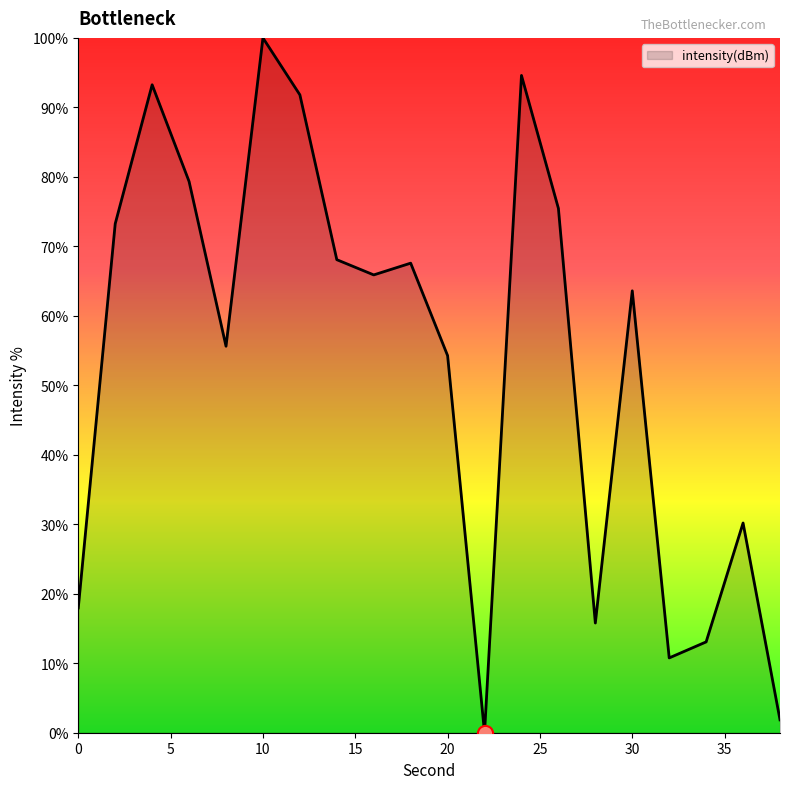

What is the difference between the maximum and minimum values?

100.0